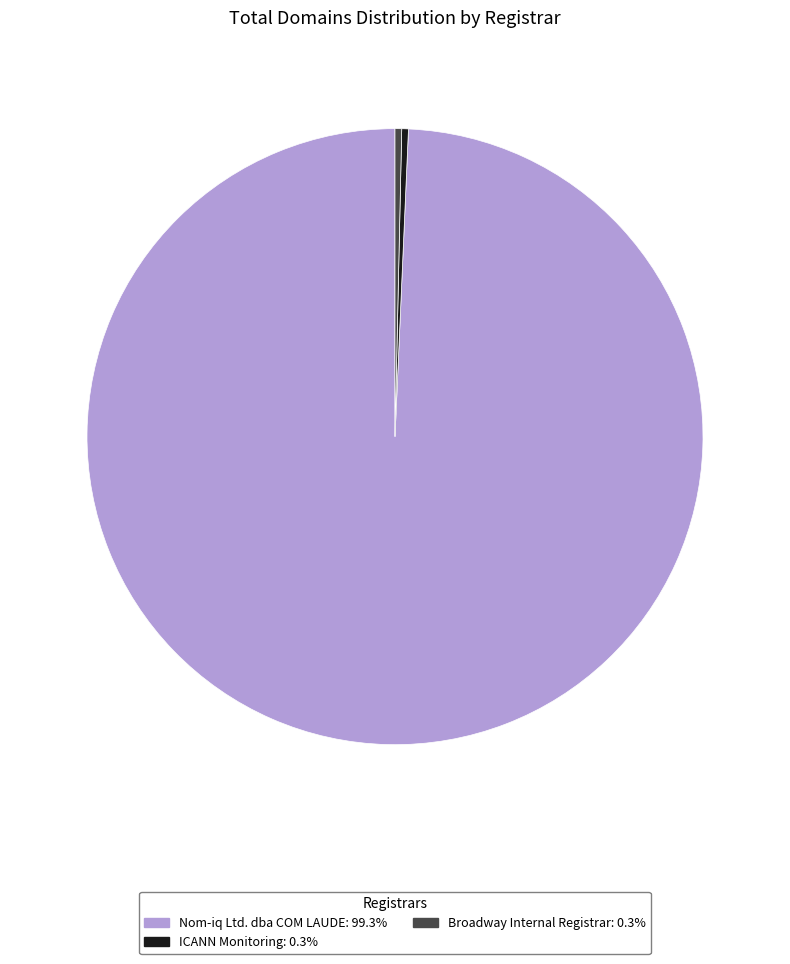

Which slice is the largest?

Nom-iq Ltd. dba COM LAUDE